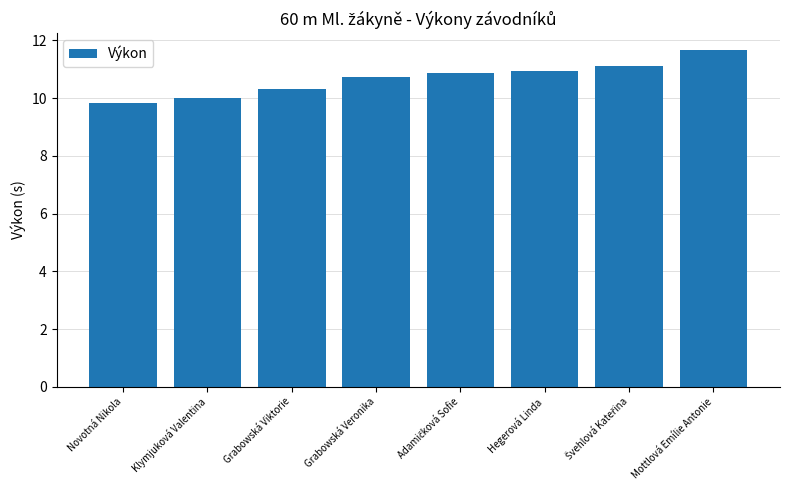

True or false: the data shows 20.7 at Mottlová Emílie Antonie.

False